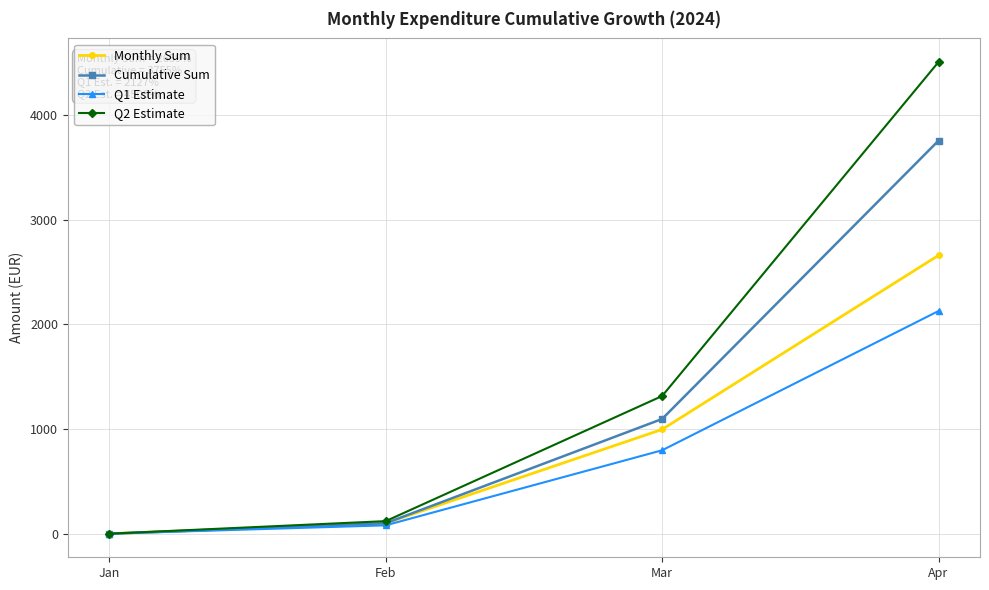

The Q2 Estimate series shows 645.8 at Mar. True or false?

False